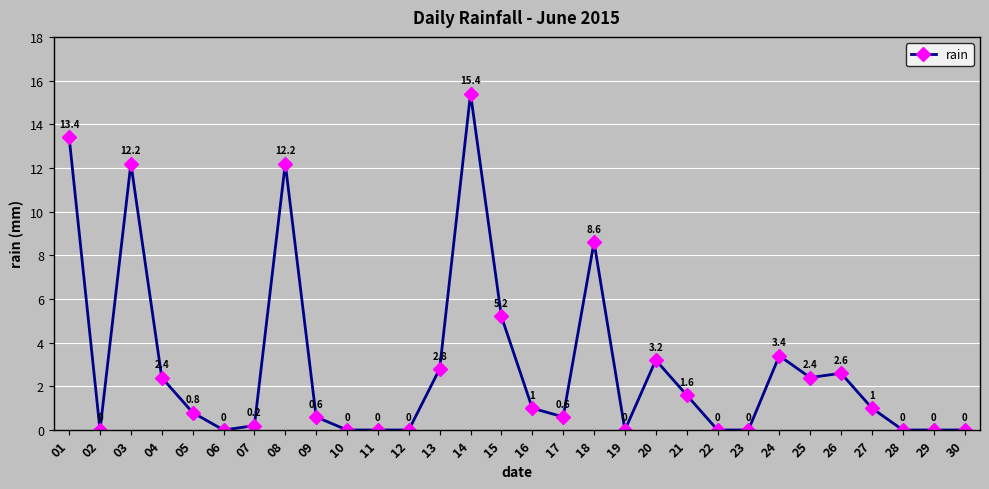

Does the chart display data point markers on the line(s)?

Yes